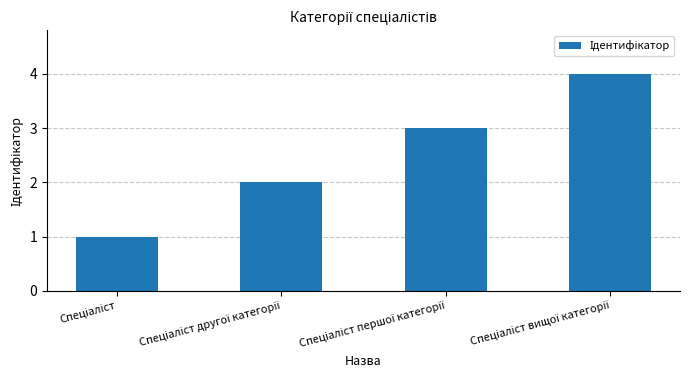

How many data points are less than 3?

2